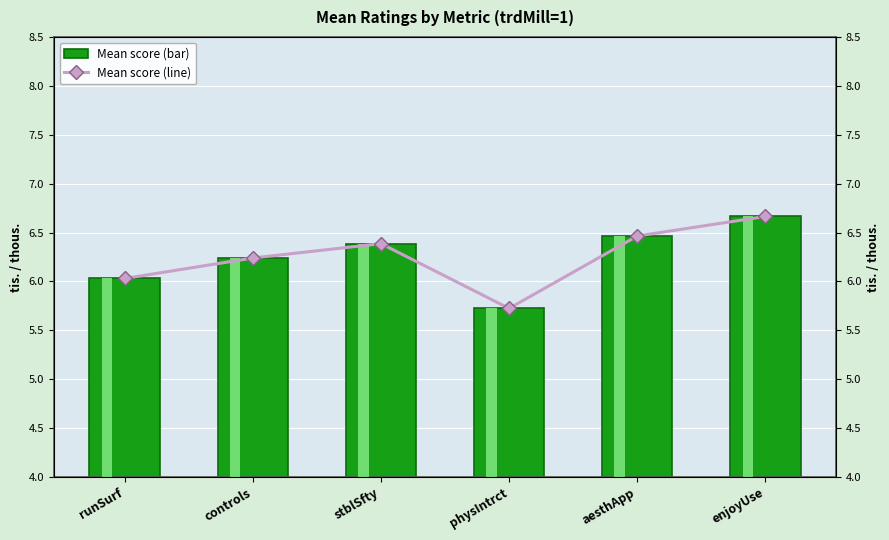

Which label corresponds to the smallest value in the chart?

physIntrct